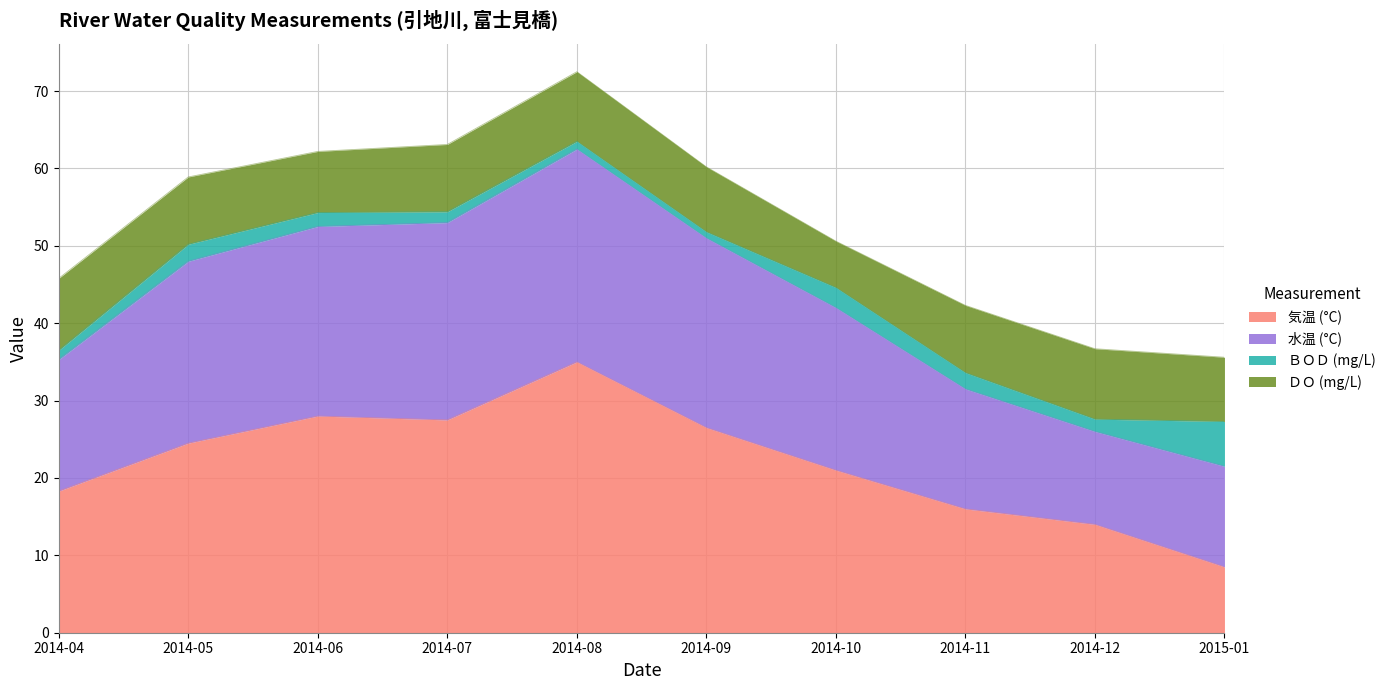

True or false: 気温 (°C) has a value of 16.0 at 2014-11.

True